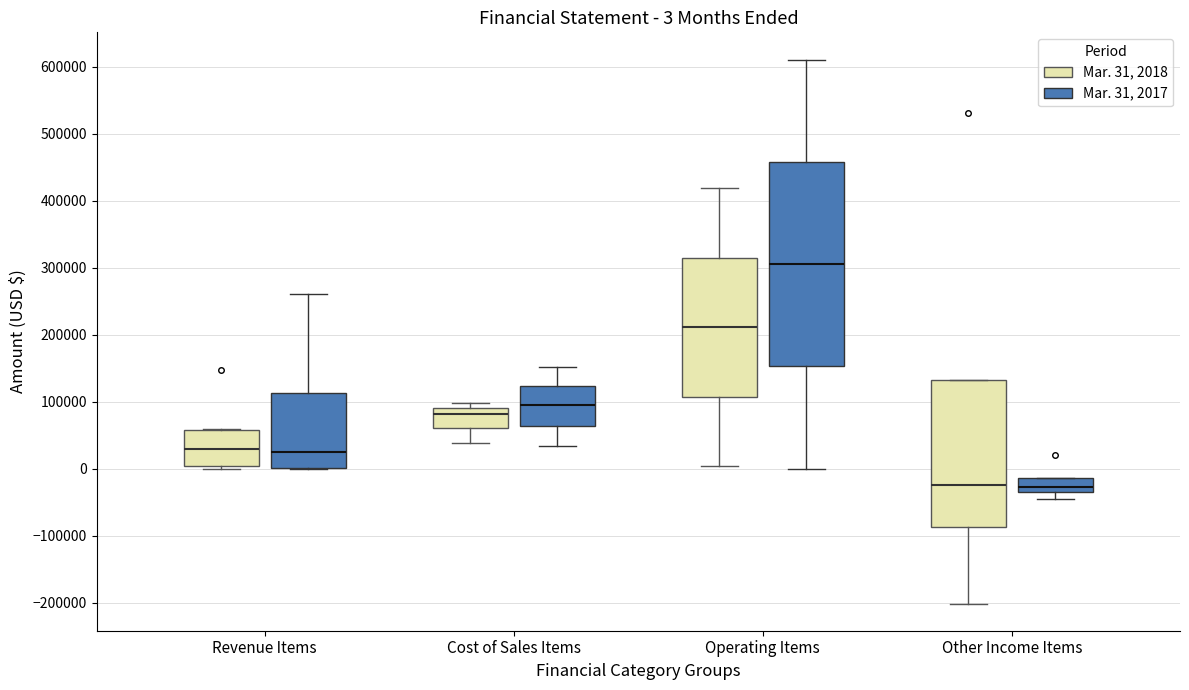

Which box's median line is the highest?

Operating Items (Mar. 31, 2017)